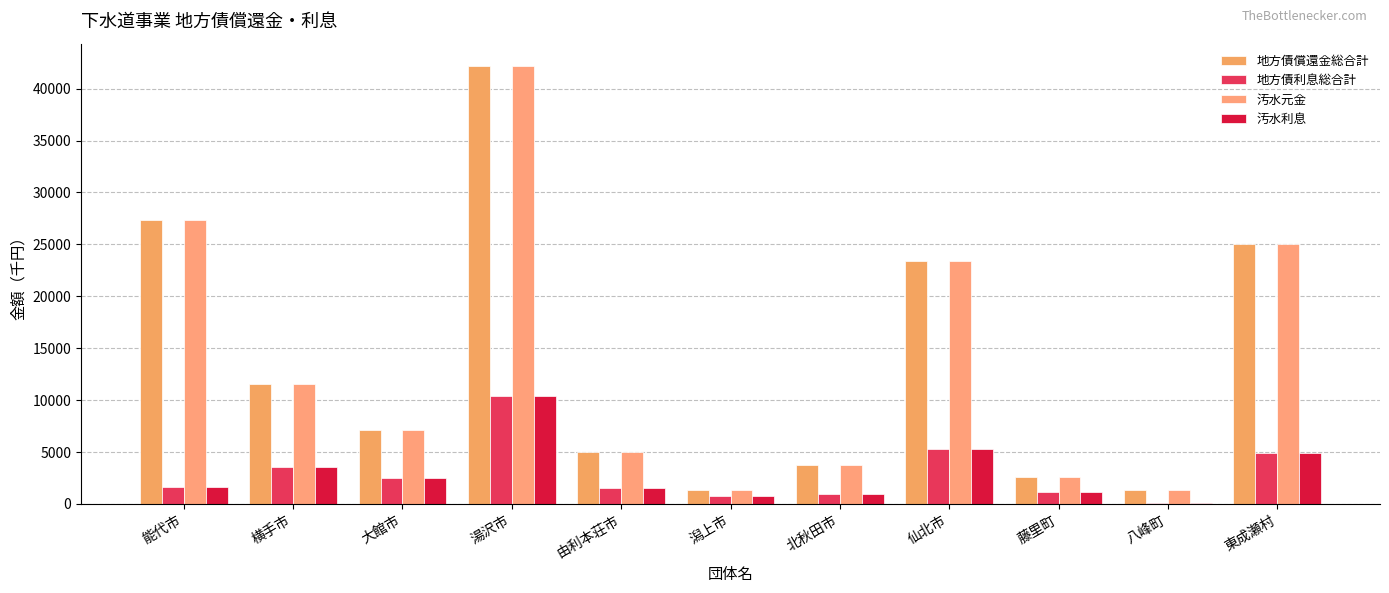

At how many categories does at least one series exceed 34312?

1